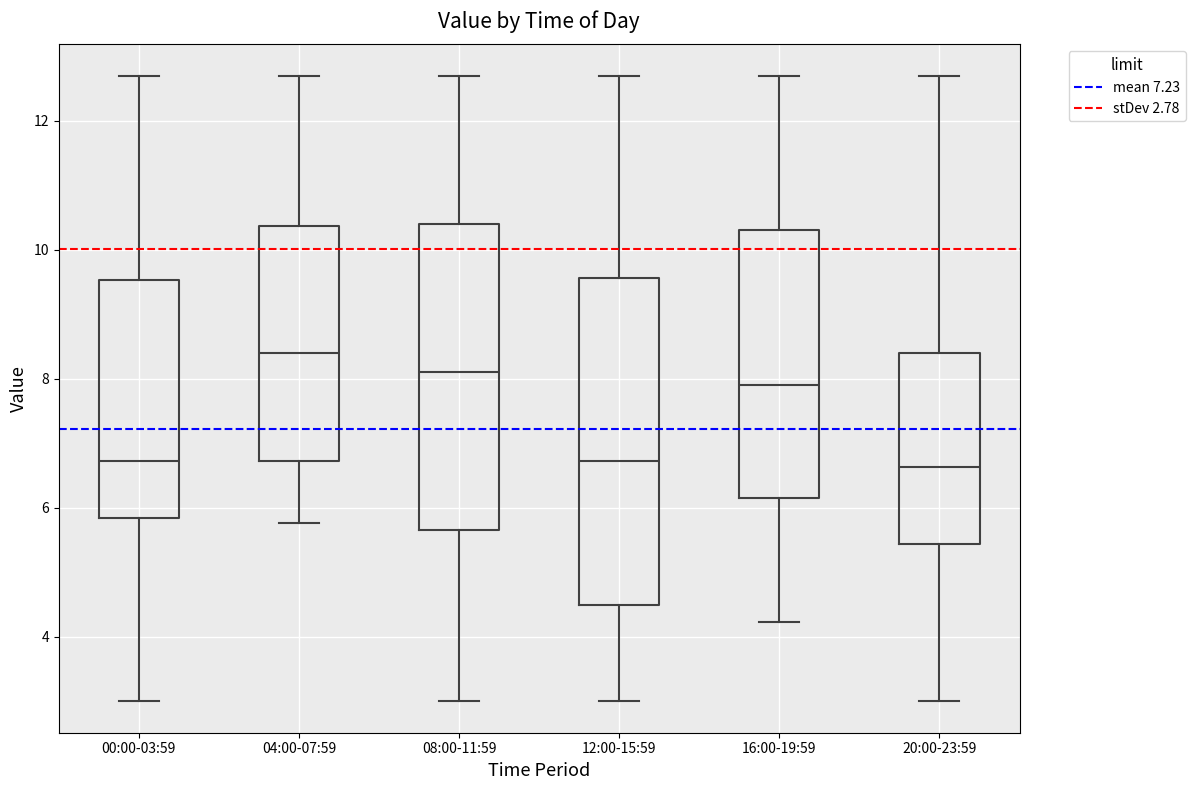

Reading left to right, transcribe this box plot: for each box, give where its median line is, the range the box spans, and where its two whiskers end, as read against the y-axis. The values are not printed on the chart, so give them approximately, as read against the axis.

00:00-03:59: median 6.8, box 5.8 to 9.6, whiskers 3.0 to 12.8
04:00-07:59: median 8.4, box 6.8 to 10.4, whiskers 5.8 to 12.8
08:00-11:59: median 8.2, box 5.6 to 10.4, whiskers 3.0 to 12.8
12:00-15:59: median 6.8, box 4.6 to 9.6, whiskers 3.0 to 12.8
16:00-19:59: median 8.0, box 6.2 to 10.4, whiskers 4.2 to 12.8
20:00-23:59: median 6.6, box 5.4 to 8.4, whiskers 3.0 to 12.8